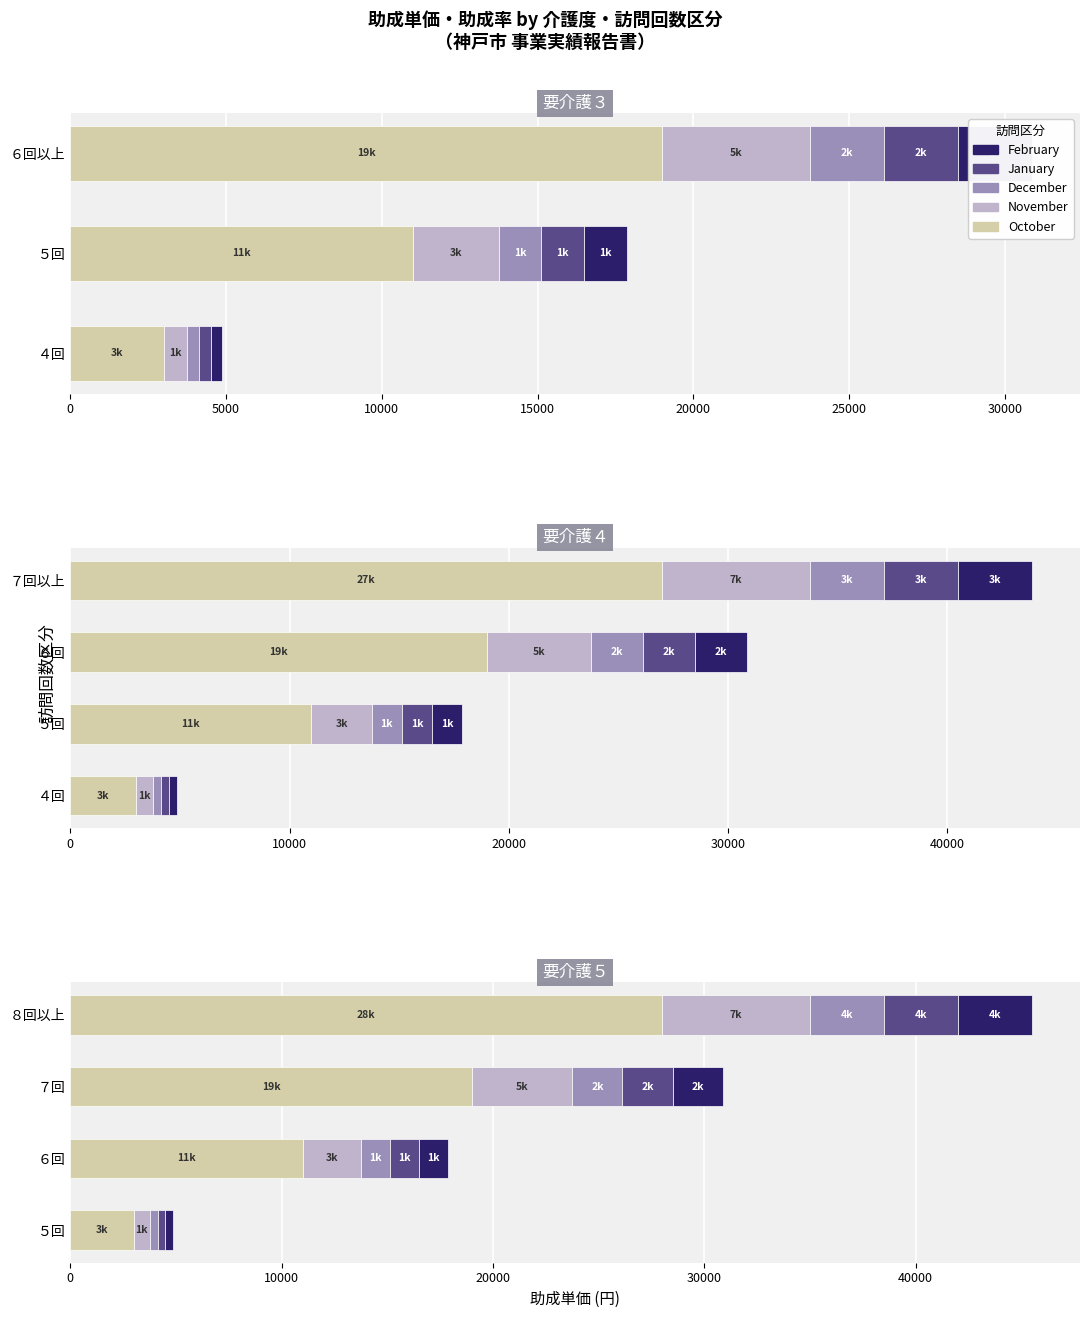

What is the difference between the maximum and minimum values in the February series?

3125